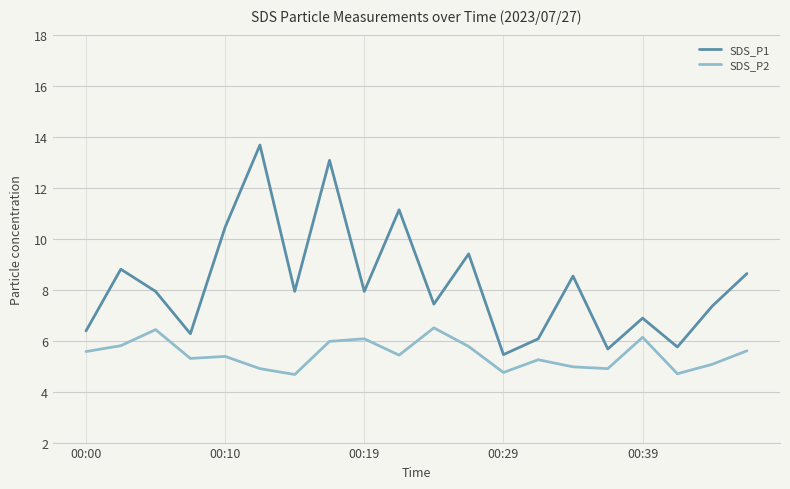

True or false: SDS_P1 and SDS_P2 cross at least once.

False